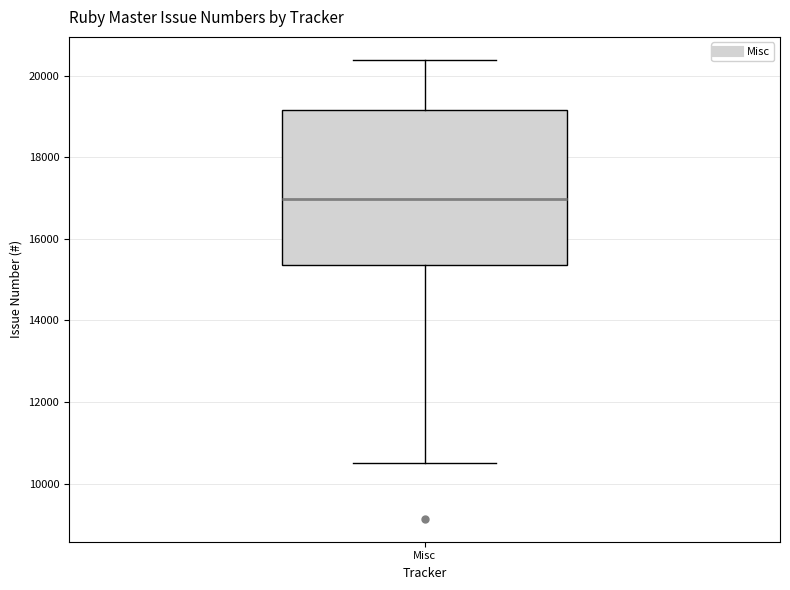

Where is the upper edge of the box for Misc on the y-axis? The values are not printed on the chart, so give them approximately, as read against the axis.

19200